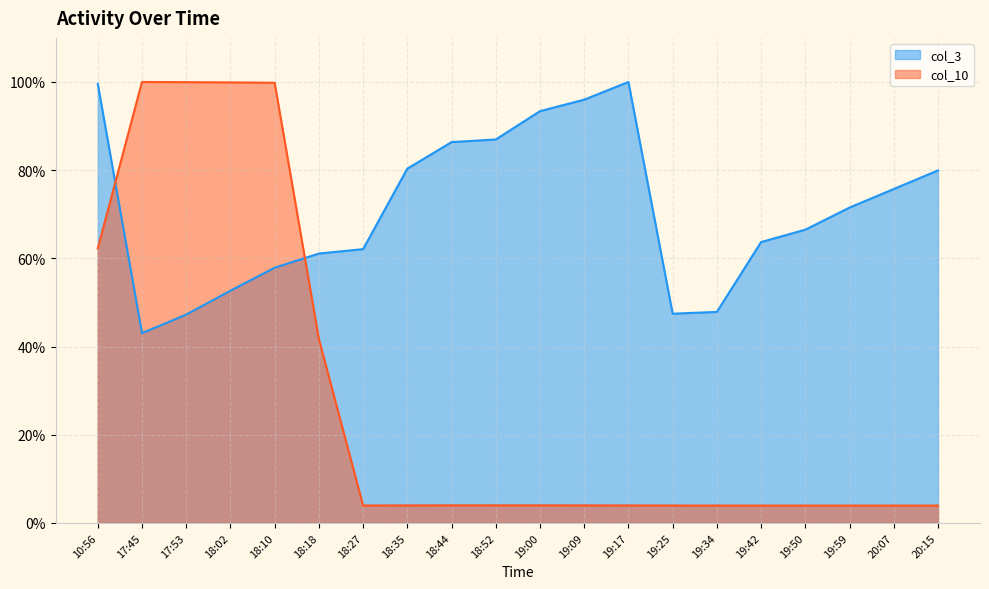

Rank the series by their average value, from lowest to highest.

col_10, col_3